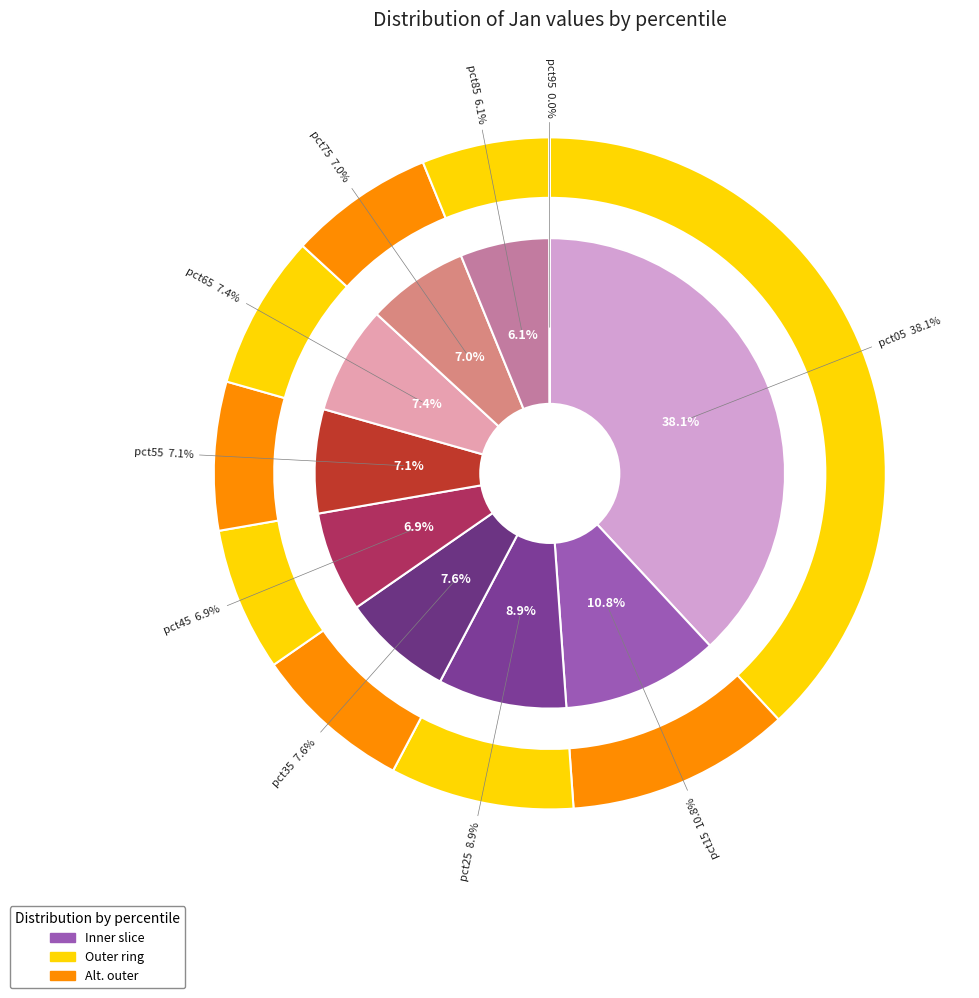

Is it true that pct25 is 9% of the pie?

True